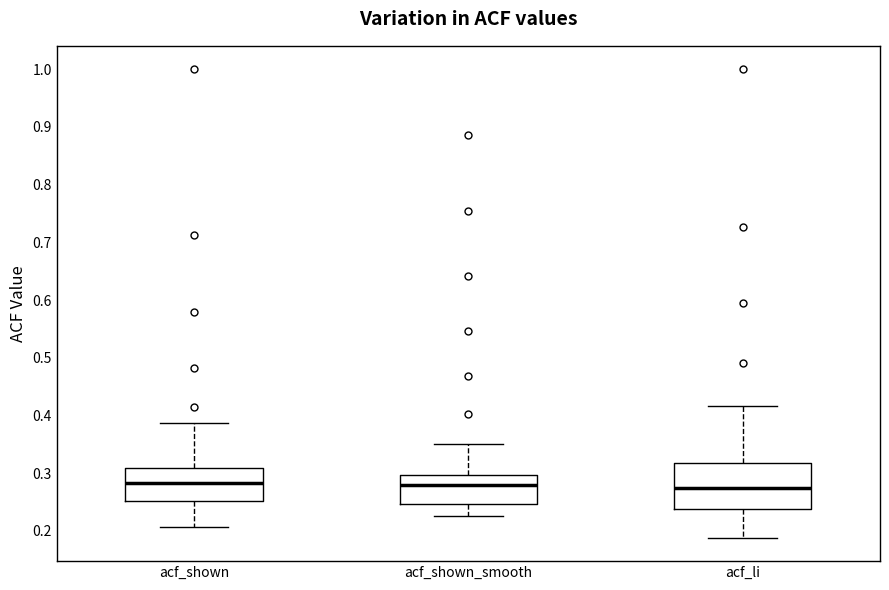

Reading left to right, read every box against the y-axis: the position of its median line, the range the box covers, and the ends of its whiskers. The values are not printed on the chart, so give them approximately, as read against the axis.

acf_shown: median 0.28, box 0.25 to 0.31, whiskers 0.21 to 0.39
acf_shown_smooth: median 0.28, box 0.25 to 0.30, whiskers 0.23 to 0.35
acf_li: median 0.27, box 0.24 to 0.32, whiskers 0.19 to 0.42